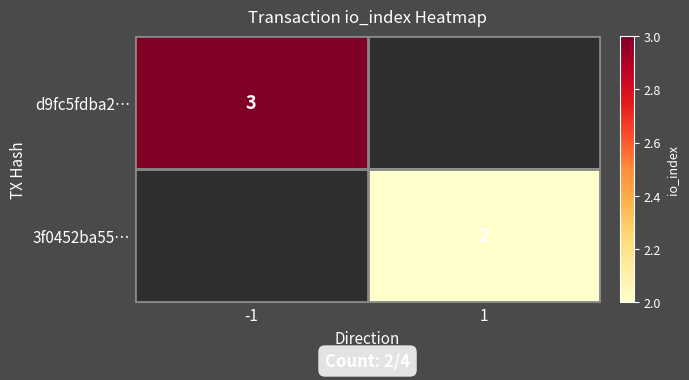

True or false: 3f0452ba55… has a value of 2 at 1.

True